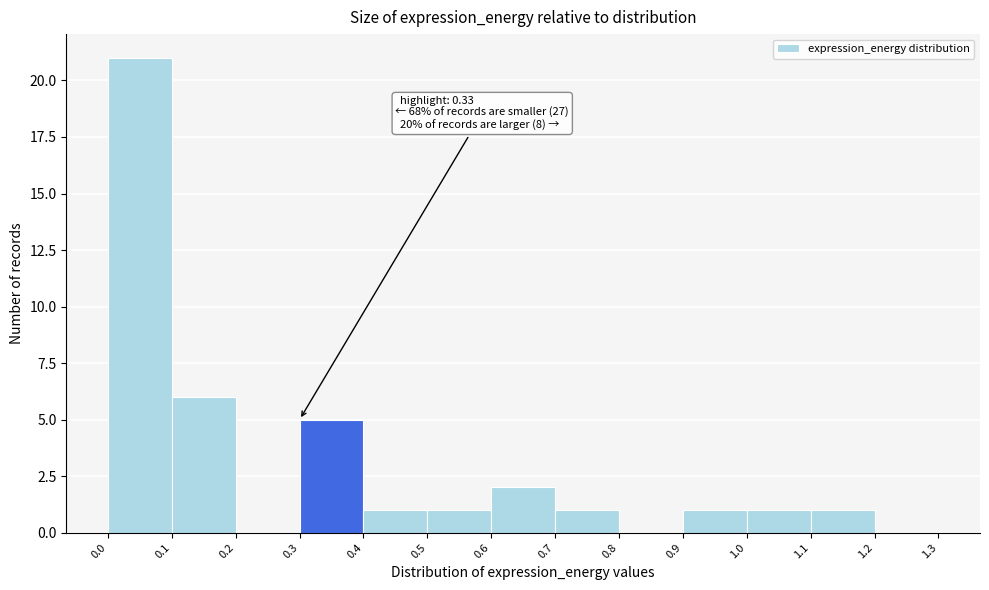

Over which range of the x-axis is the bar tallest?

0.0 to 0.1